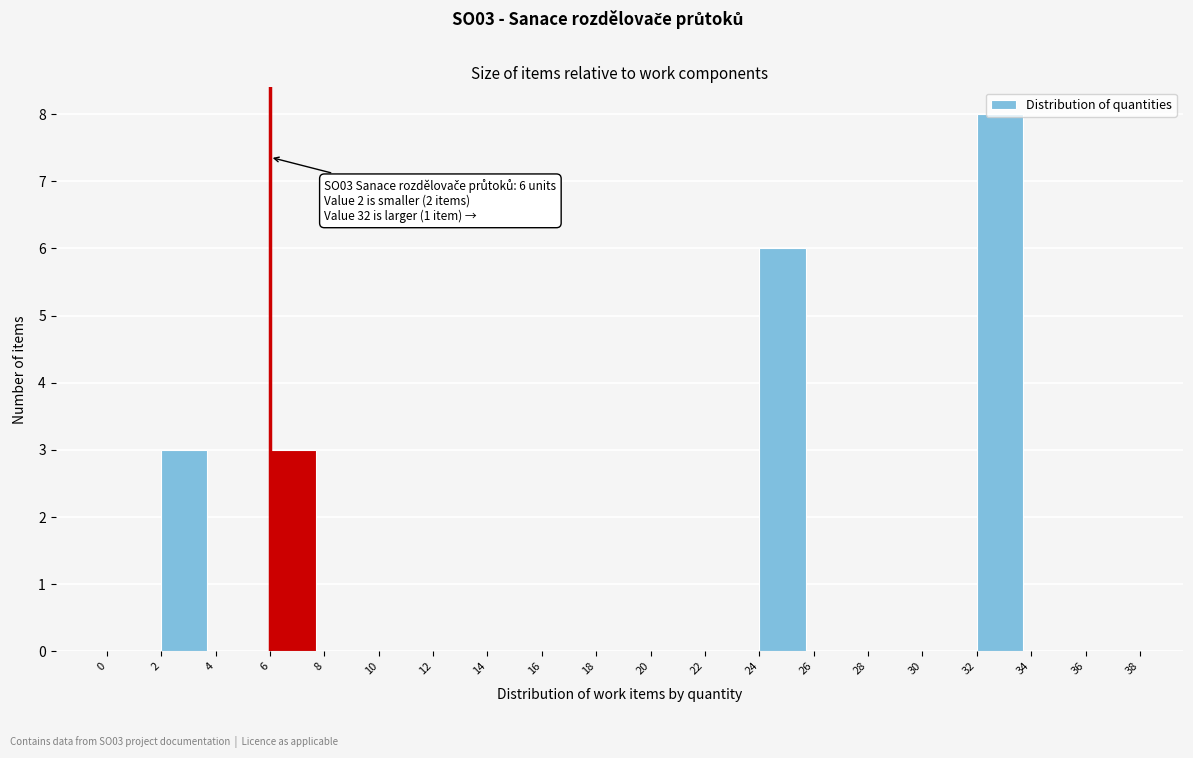

Over which range of the x-axis is the bar tallest?

32 to 34